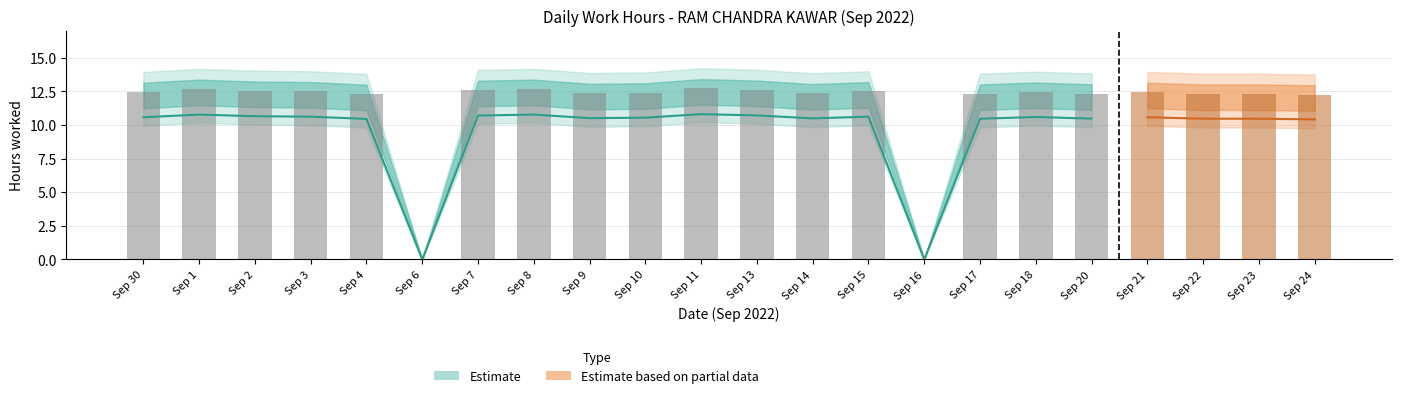

Rank the categories by value from lowest to highest.

Sep 6, Sep 16, Sep 24, Sep 4, Sep 17, Sep 22, Sep 23, Sep 20, Sep 14, Sep 9, Sep 10, Sep 30, Sep 21, Sep 18, Sep 3, Sep 15, Sep 2, Sep 7, Sep 13, Sep 1, Sep 8, Sep 11